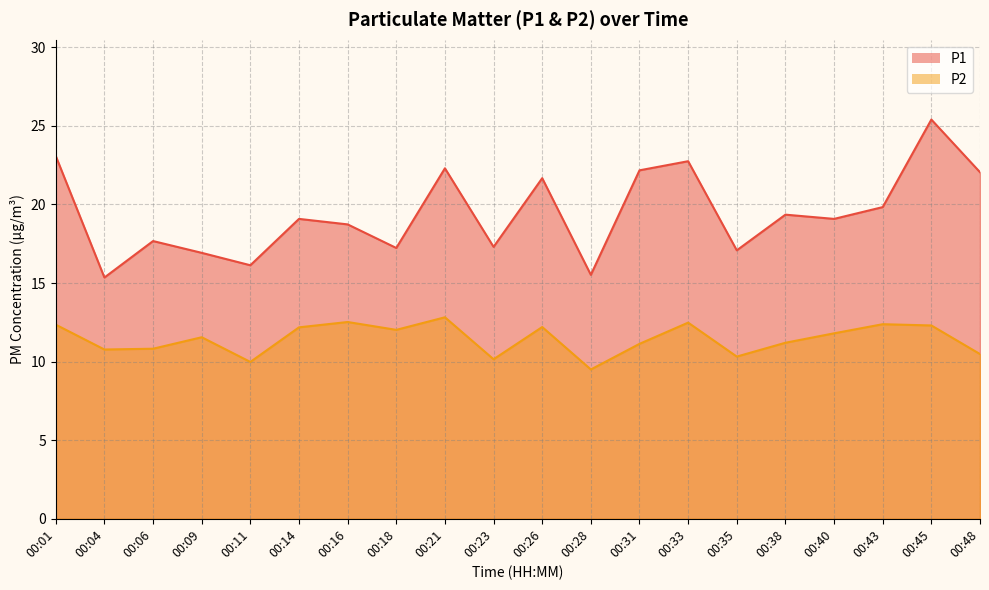

What is the difference between the maximum and second lowest values in the P1 series?

9.9